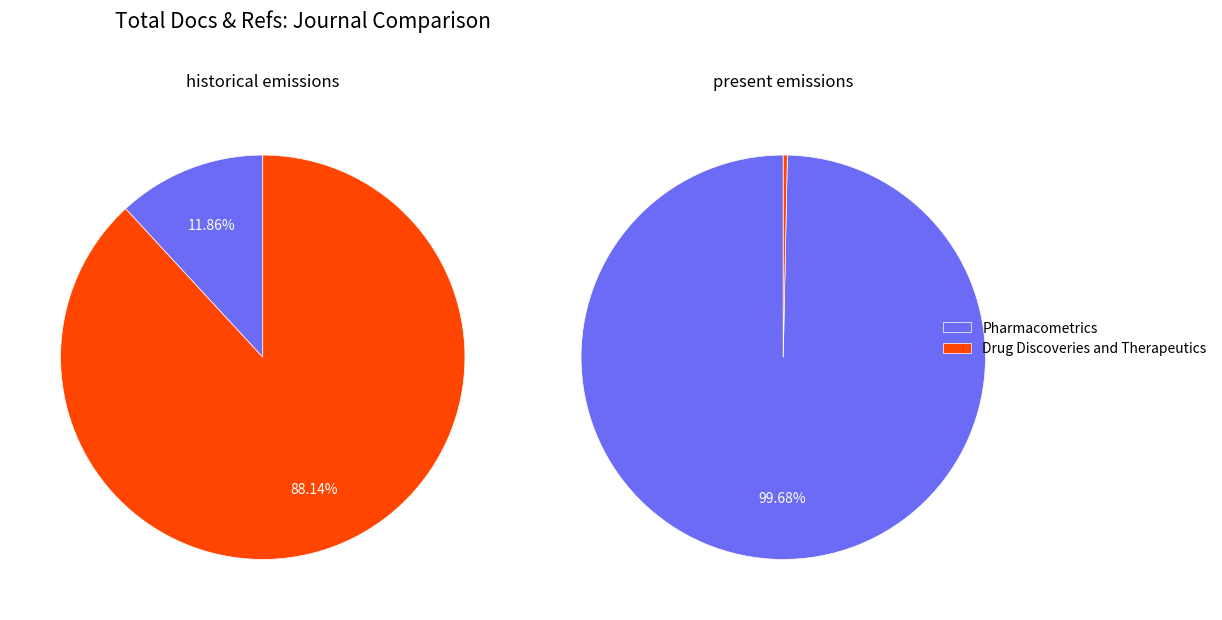

Is there any slice that represents more than half of the pie?

Yes